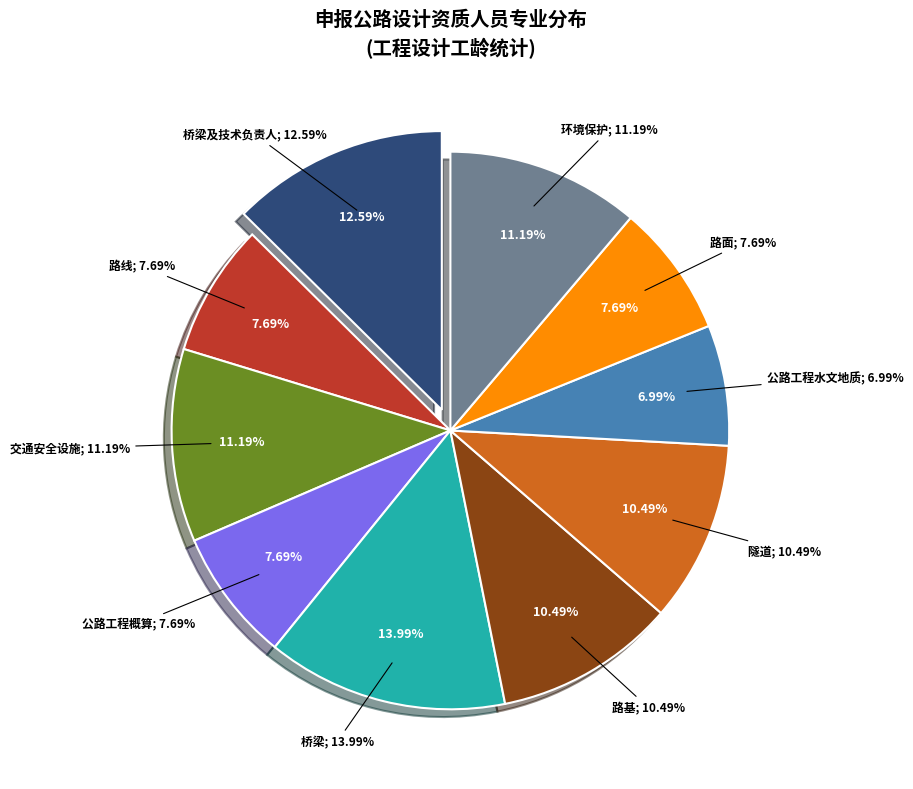

To the nearest percent, what is the difference between the largest and smallest slice percentages?

7%